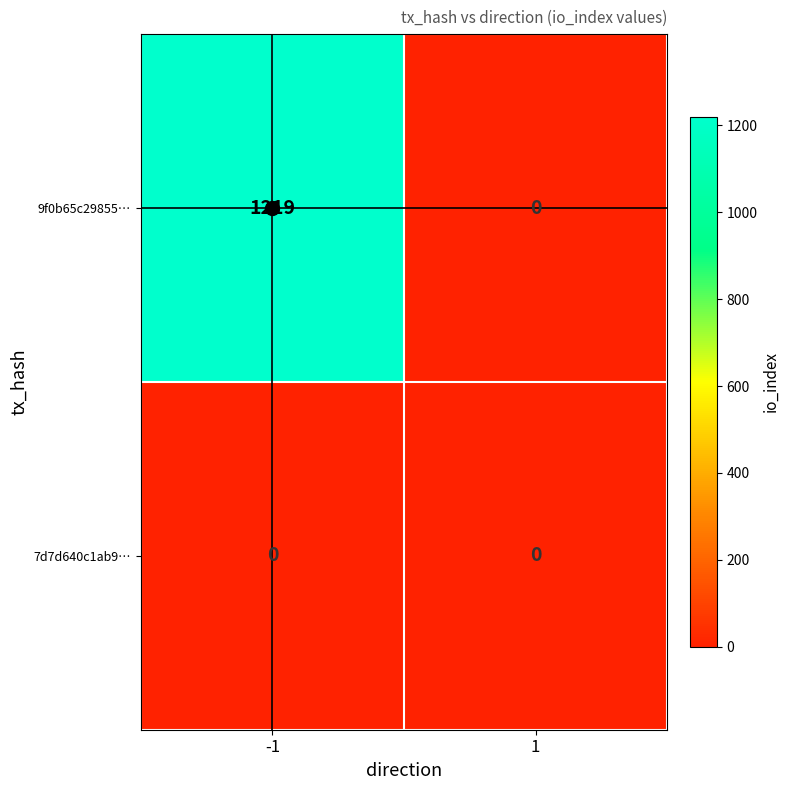

What is the maximum value shown in the chart?

1219